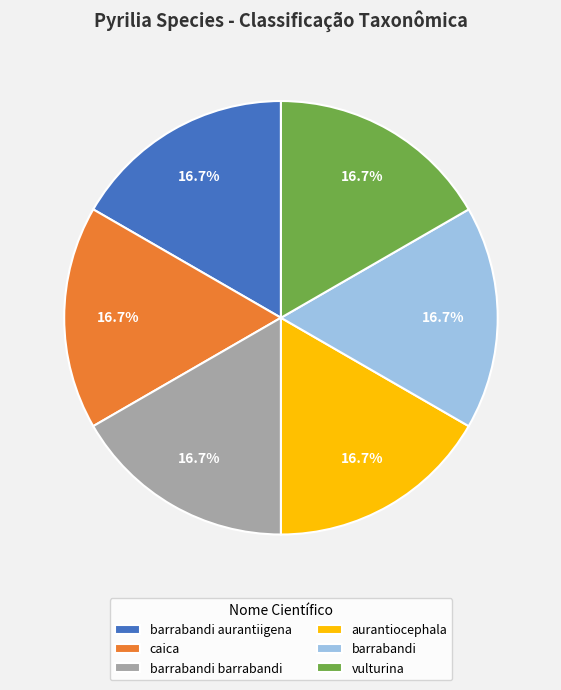

Combined, what portion of the pie is aurantiocephala and barrabandi barrabandi?

33.3%